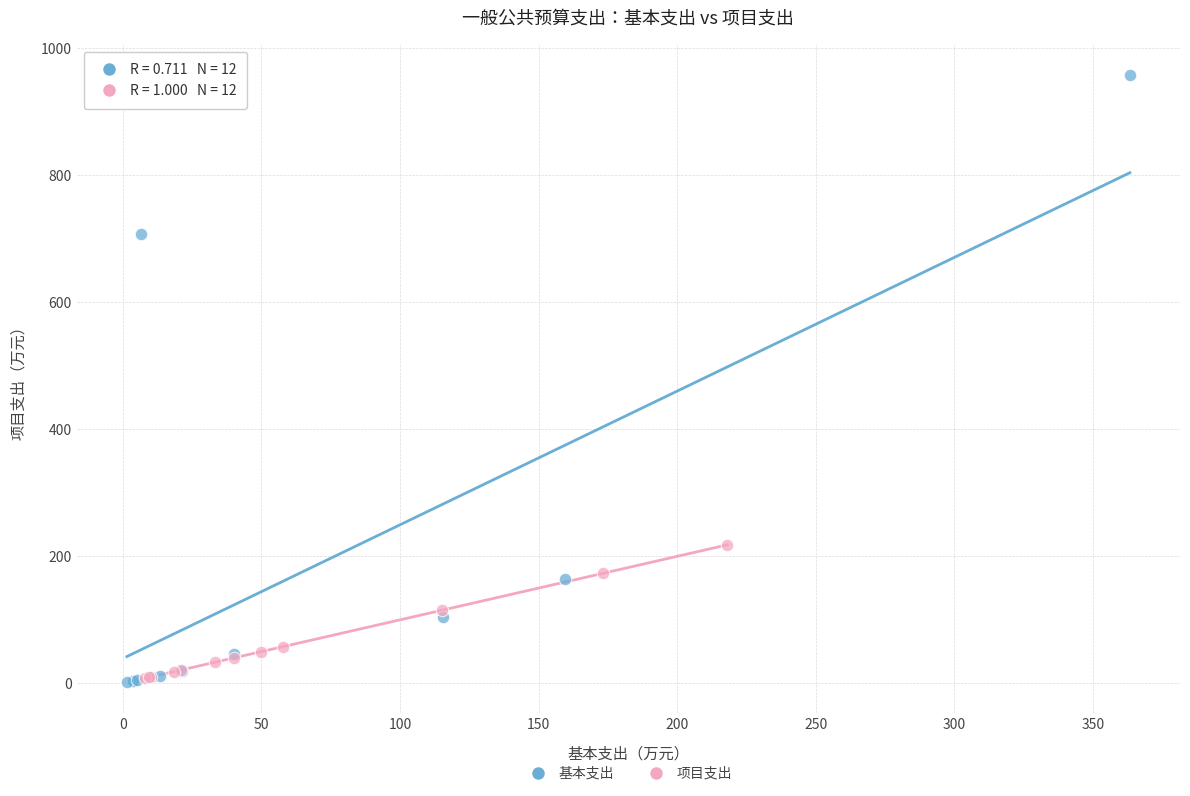

Which series has the largest Y range (max minus min)?

基本支出